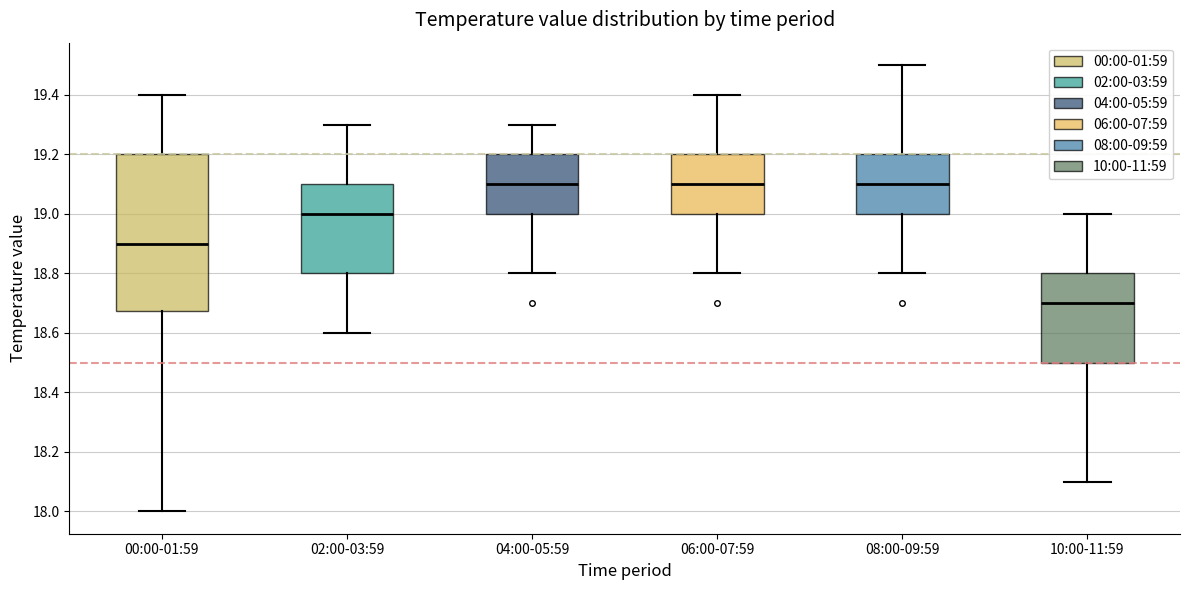

Reading left to right, read every box against the y-axis: the position of its median line, the range the box covers, and the ends of its whiskers. The values are not printed on the chart, so give them approximately, as read against the axis.

00:00-01:59: median 18.90, box 18.68 to 19.20, whiskers 18.00 to 19.40
02:00-03:59: median 19.00, box 18.80 to 19.10, whiskers 18.60 to 19.30
04:00-05:59: median 19.10, box 19.00 to 19.20, whiskers 18.80 to 19.30
06:00-07:59: median 19.10, box 19.00 to 19.20, whiskers 18.80 to 19.40
08:00-09:59: median 19.10, box 19.00 to 19.20, whiskers 18.80 to 19.50
10:00-11:59: median 18.70, box 18.50 to 18.80, whiskers 18.10 to 19.00